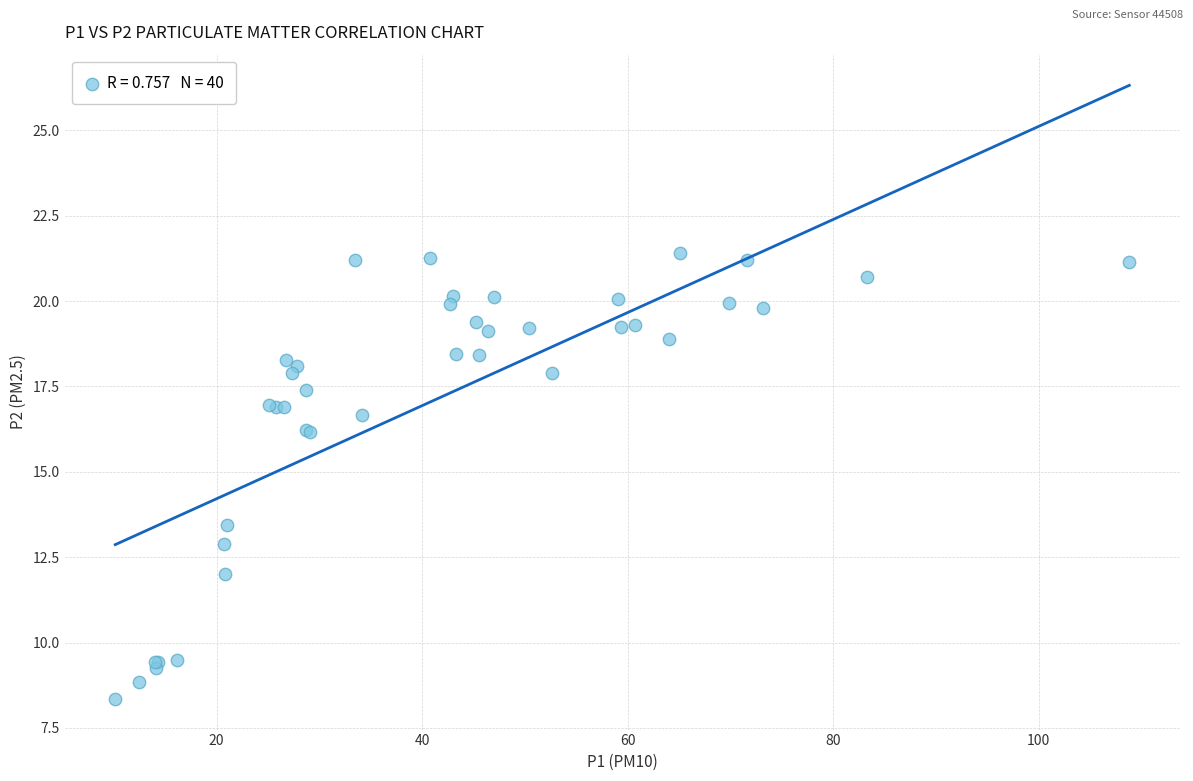

What Y value in the scatter plot is closest to 14?

13.4